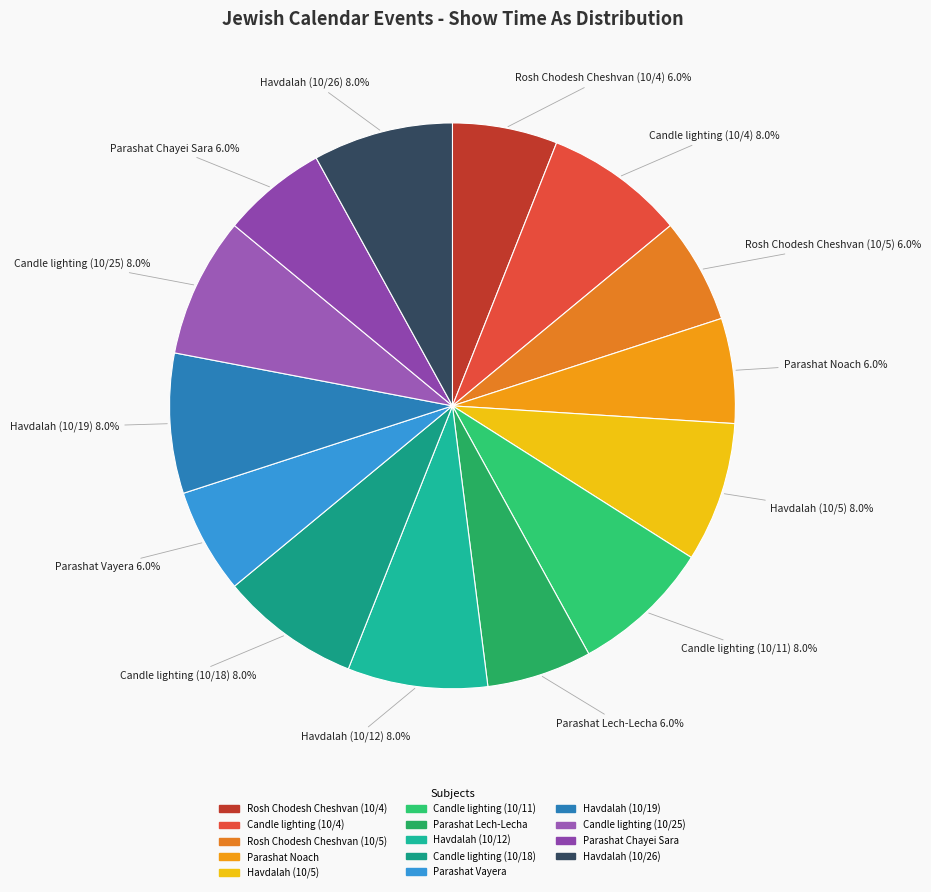

What is the total percentage of Parashat Chayei Sara and Havdalah (10/26)?

14.0%